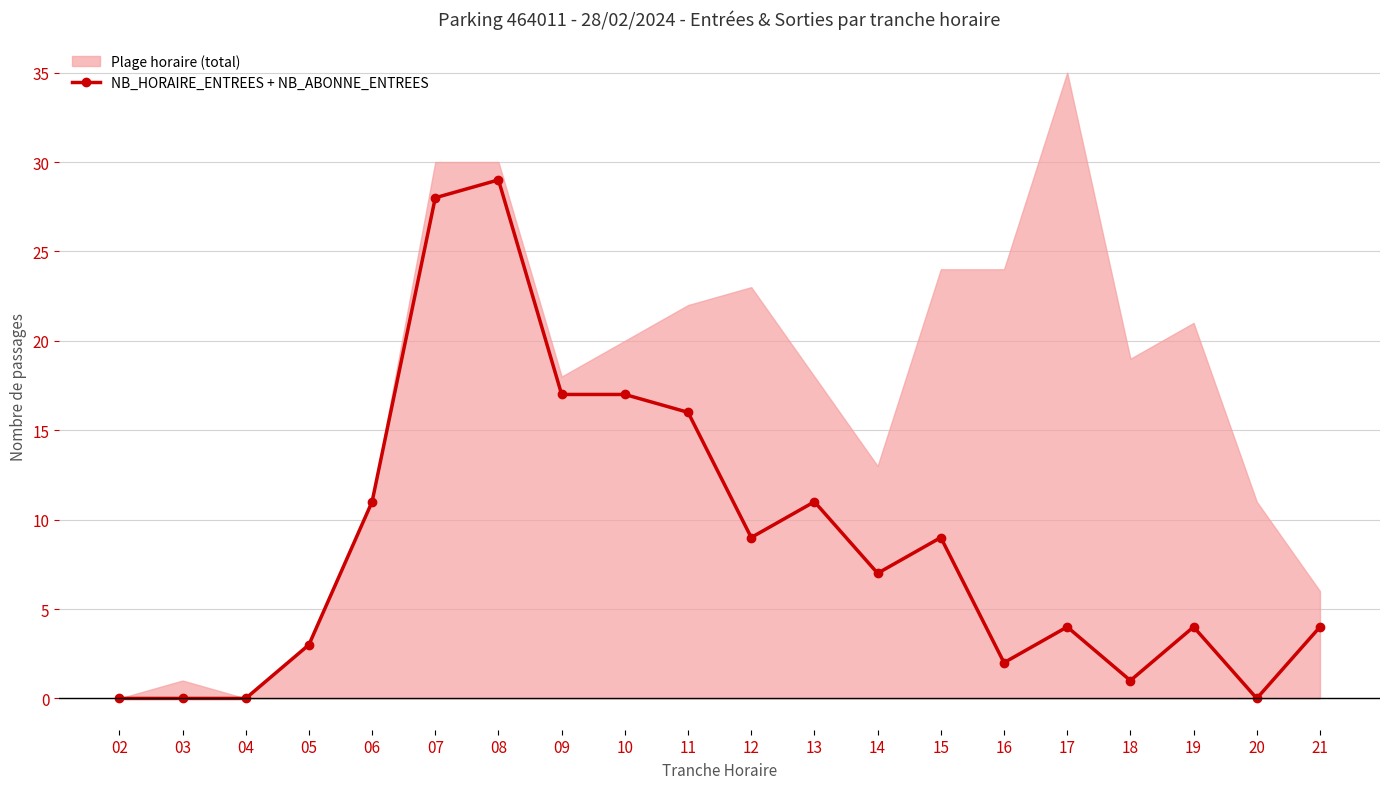

True or false: the data shows 1 at 17.

False